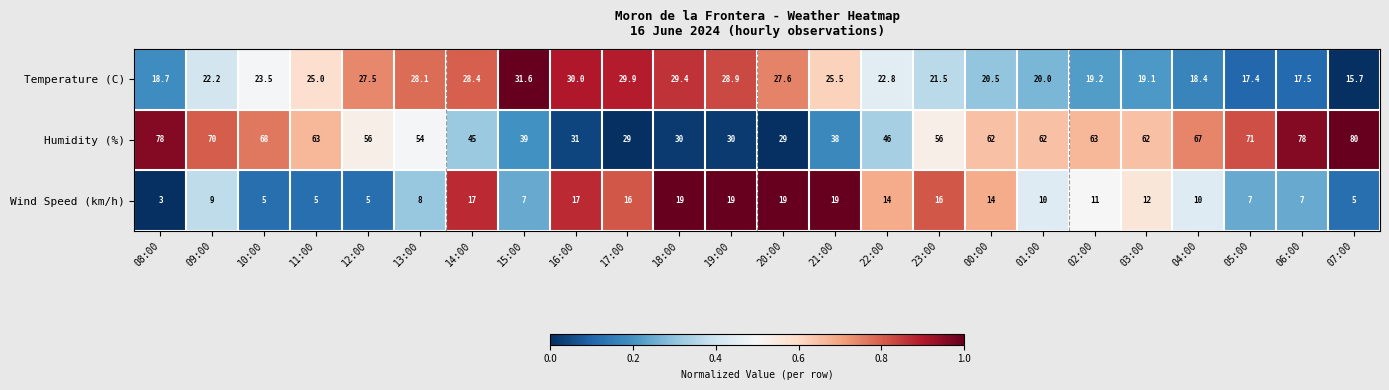

At 18:00, list the series in order from largest to smallest.

Humidity (%), Temperature (C), Wind Speed (km/h)